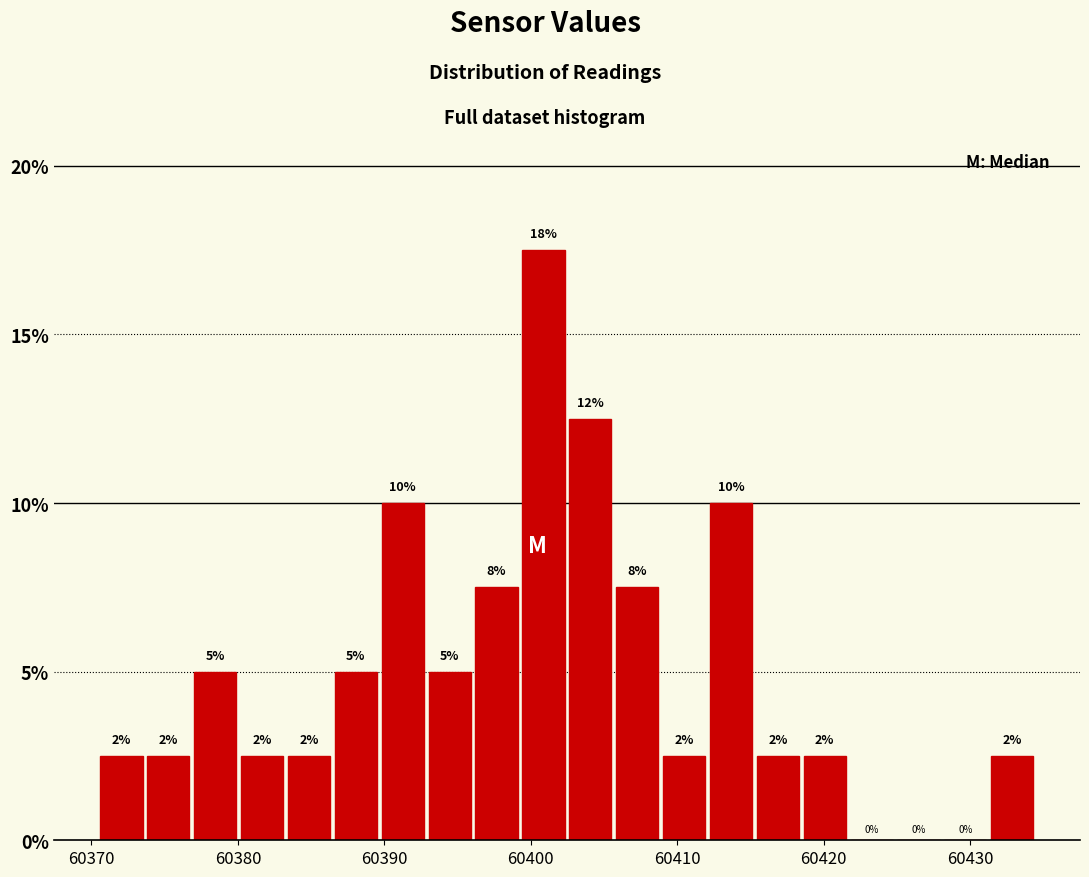

Read against the x-axis, roughly where is the centre of the tallest bar?

60401